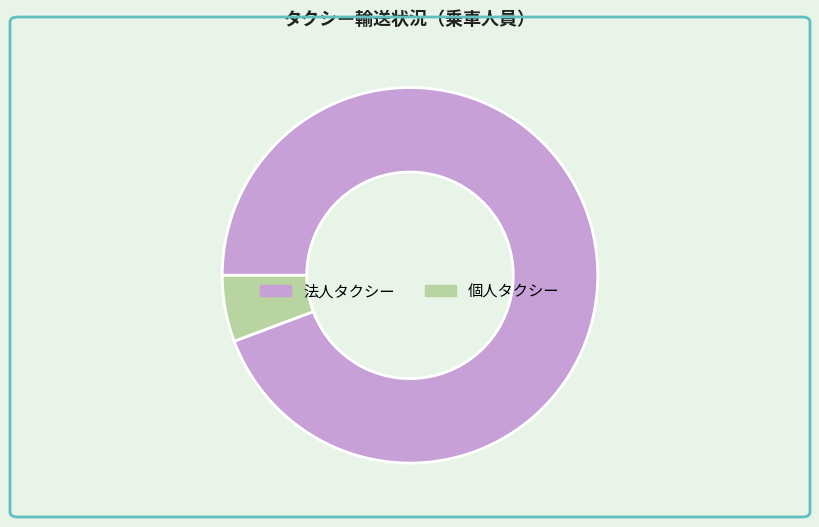

Count the number of slices in the pie.

2